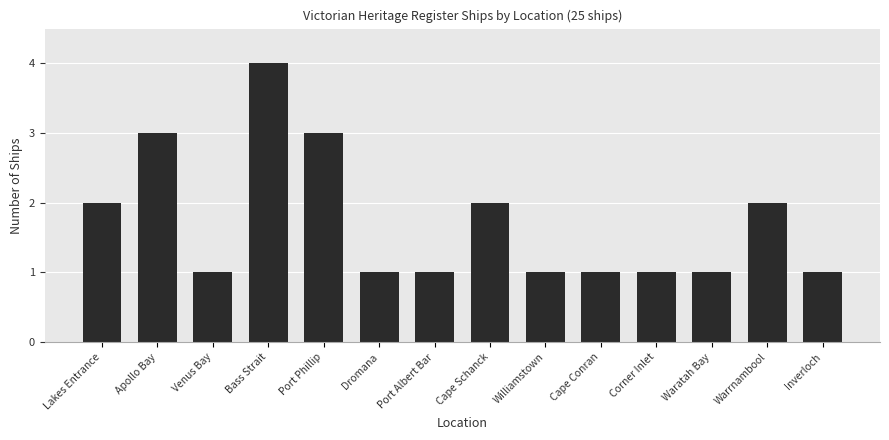

How many bars are there in total?

14